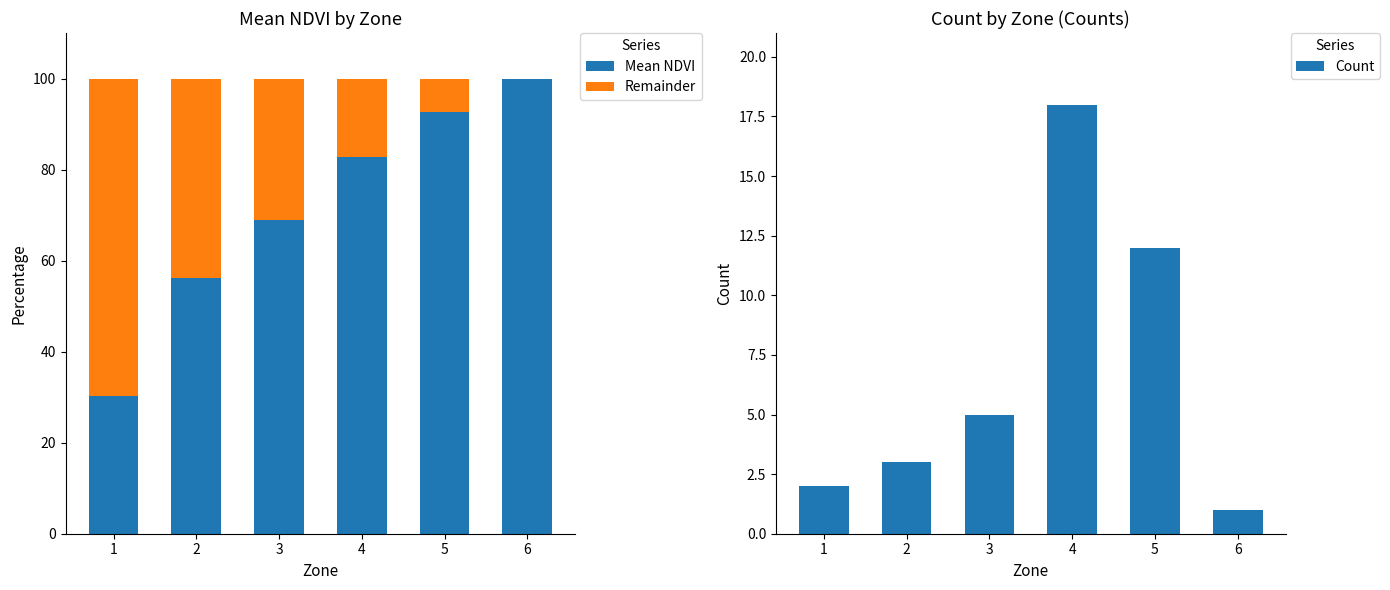

What is the lowest value of the Count series?

1